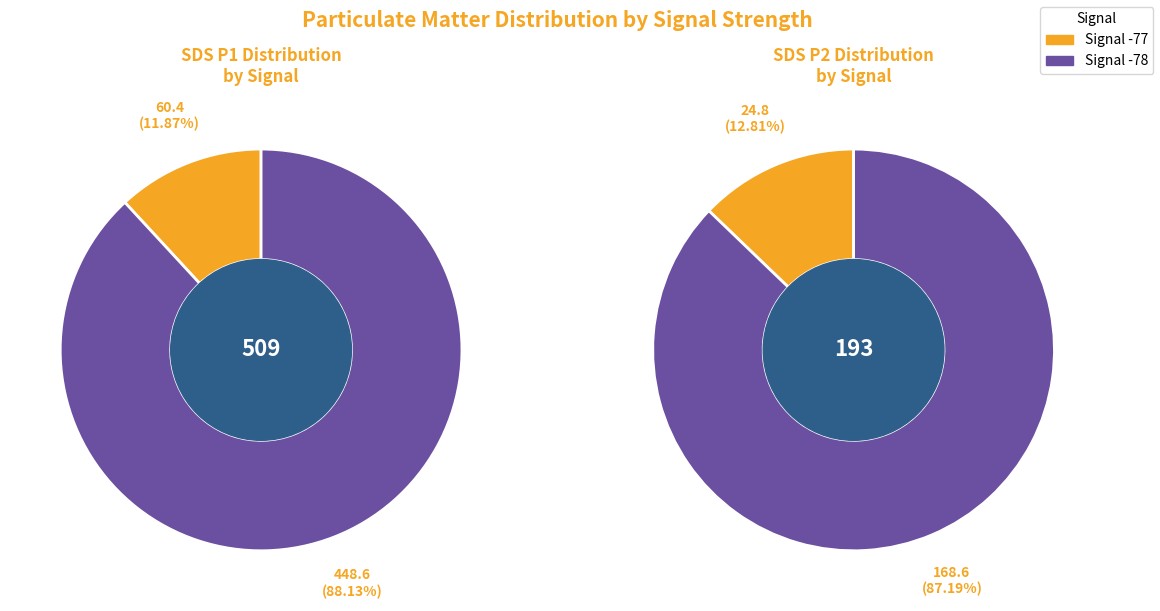

Which series changed the most between 19 and 24?

SDS_P1